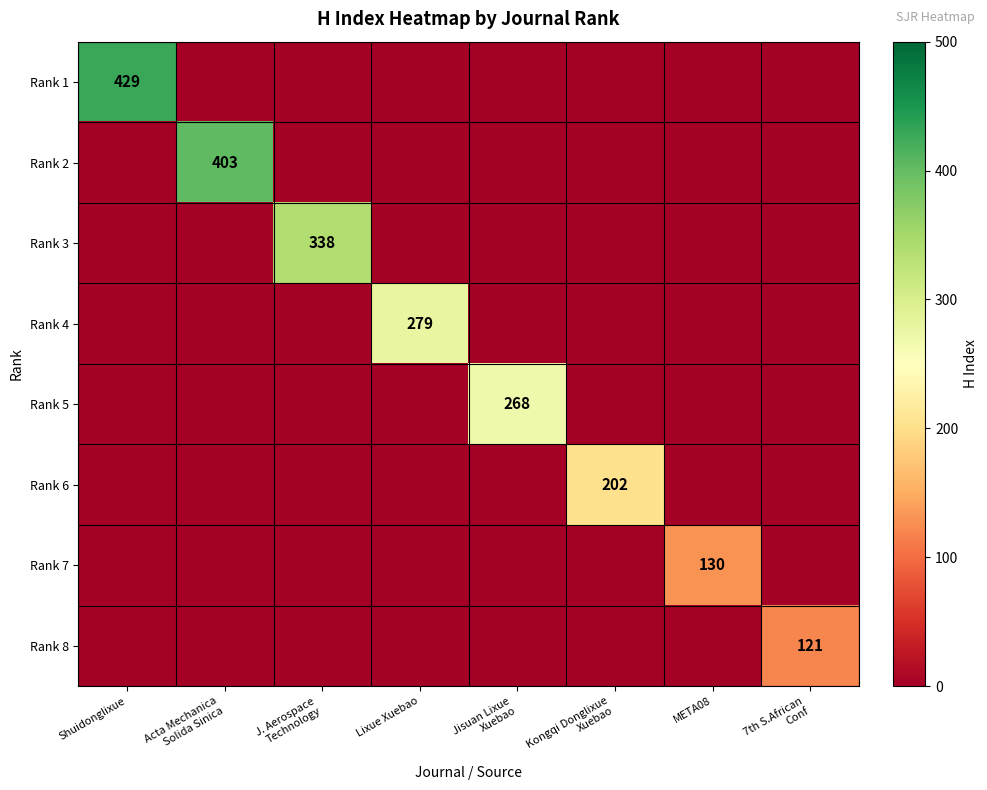

How many values in Rank 6 are above zero?

1